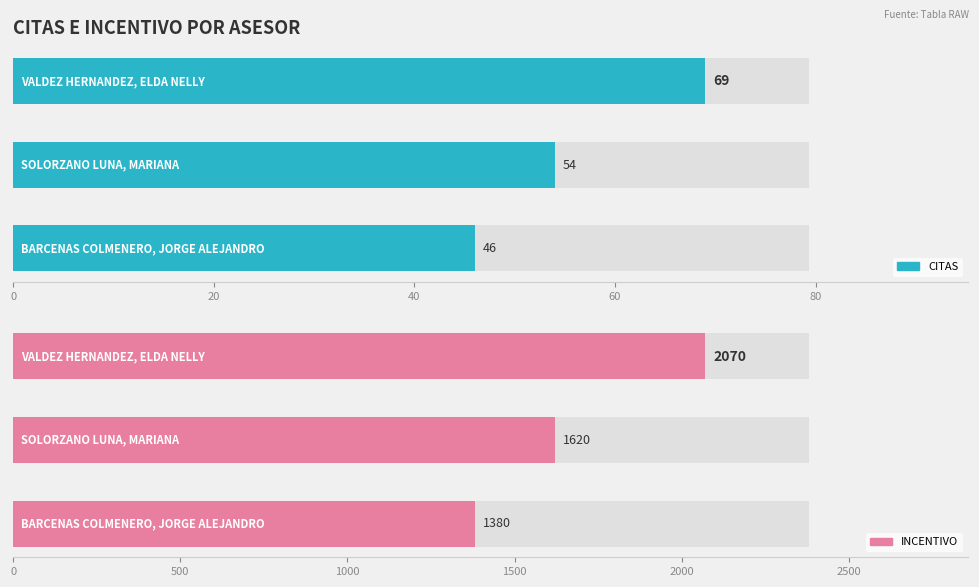

What is the value of the INCENTIVO bar at the 2nd from the left?

1620